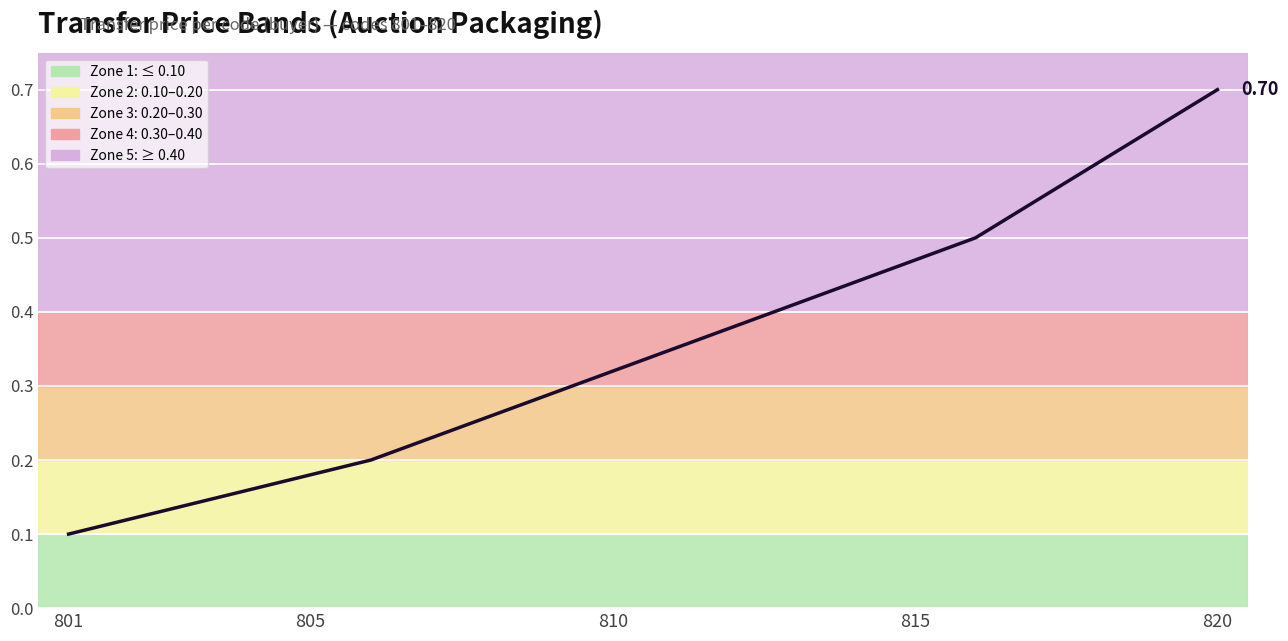

Is this an area chart (filled region under the line)?

No